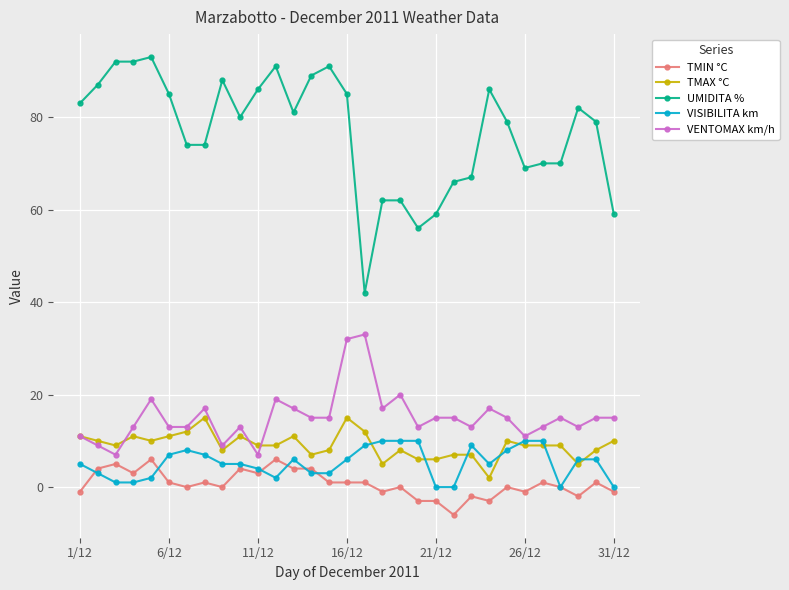

What is the difference between the second highest and minimum values in the TMAX °C series?

13